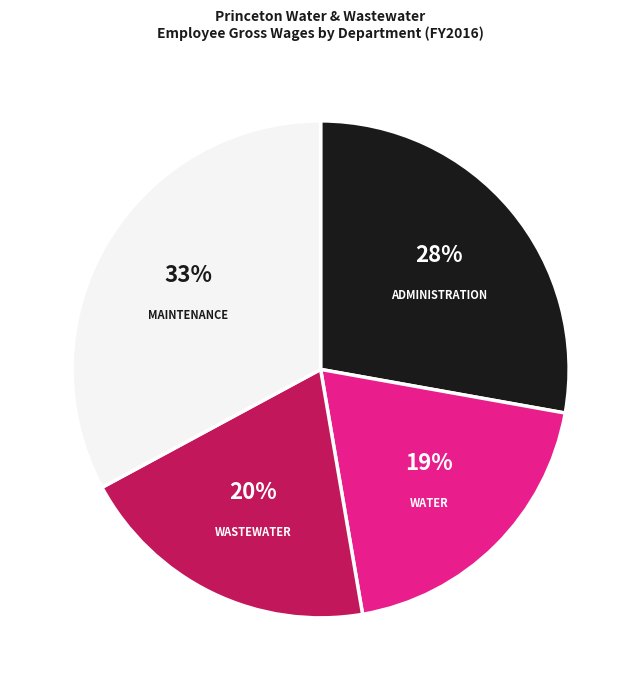

Approximately how many times larger is the value at ADMINISTRATION compared to WASTEWATER?

1.4